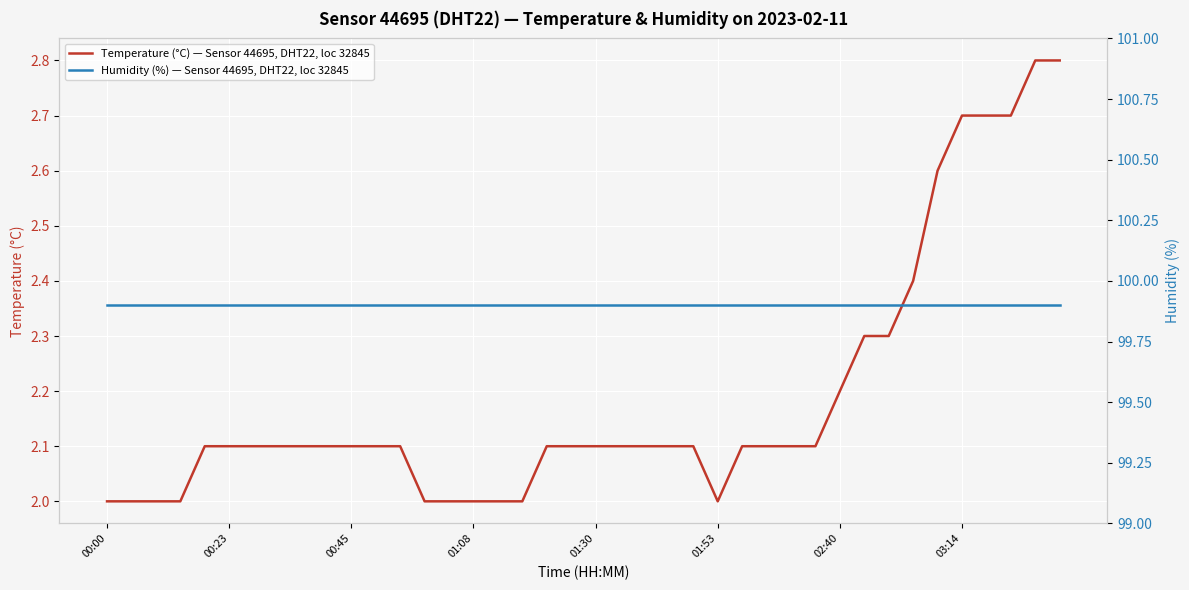

What is the highest value of the Temperature (°C) — Sensor 44695, DHT22, loc 32845 series?

2.8